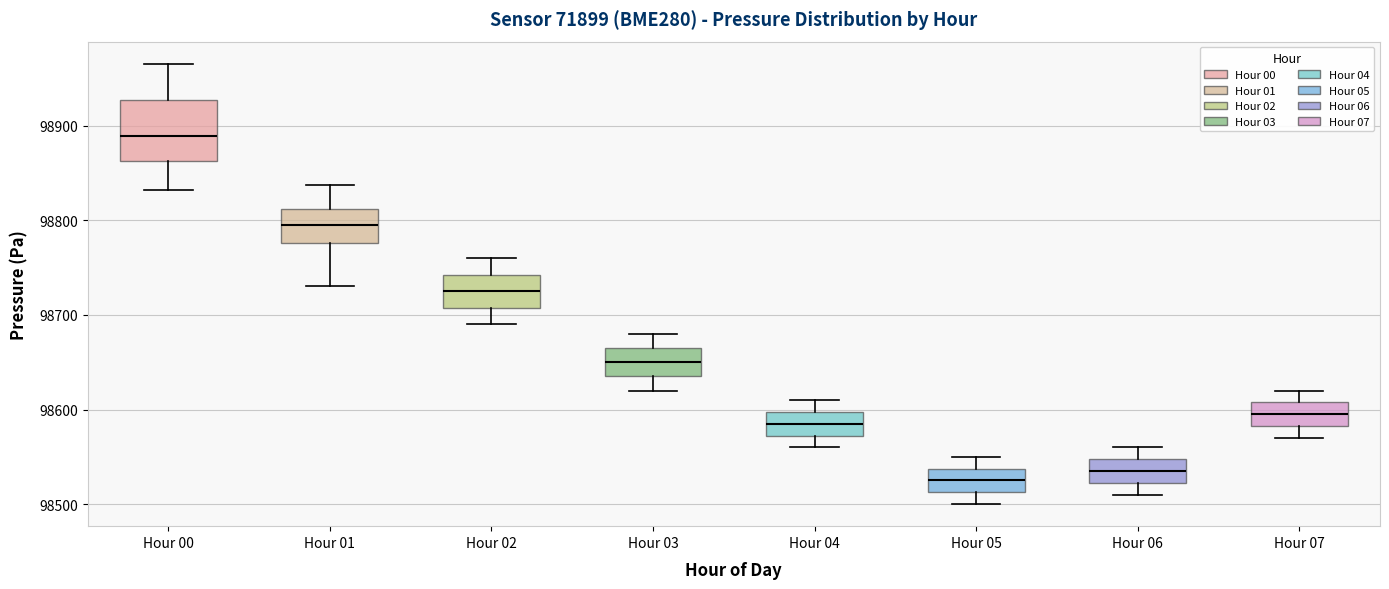

Where does the upper whisker of the box for Hour 05 end on the y-axis? The values are not printed on the chart, so give them approximately, as read against the axis.

98550